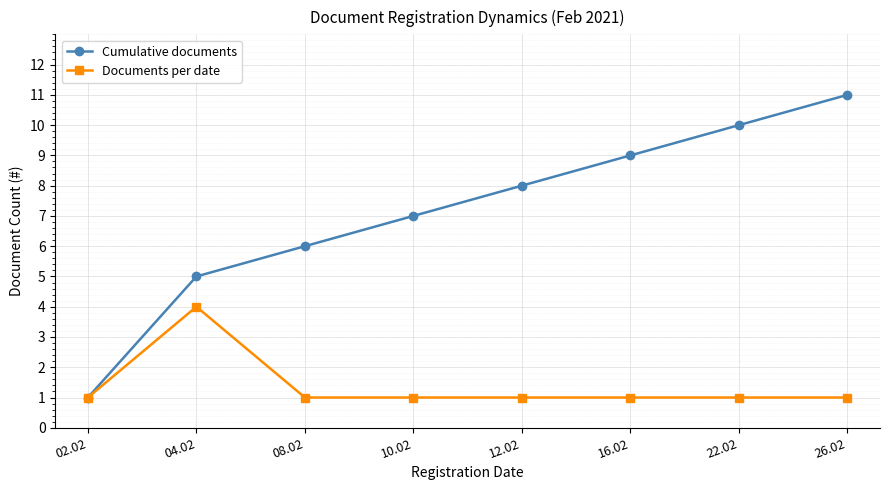

Which series has the largest range (max minus min)?

Cumulative documents